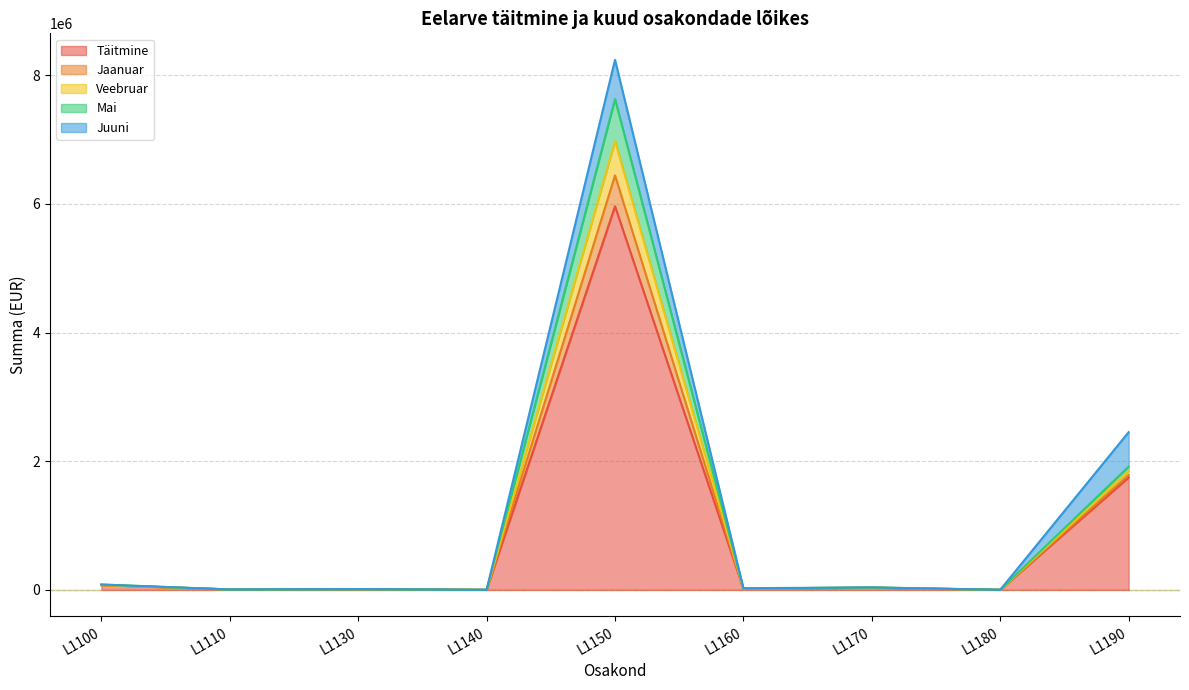

What value does the Täitmine series have at L1180?

850.0